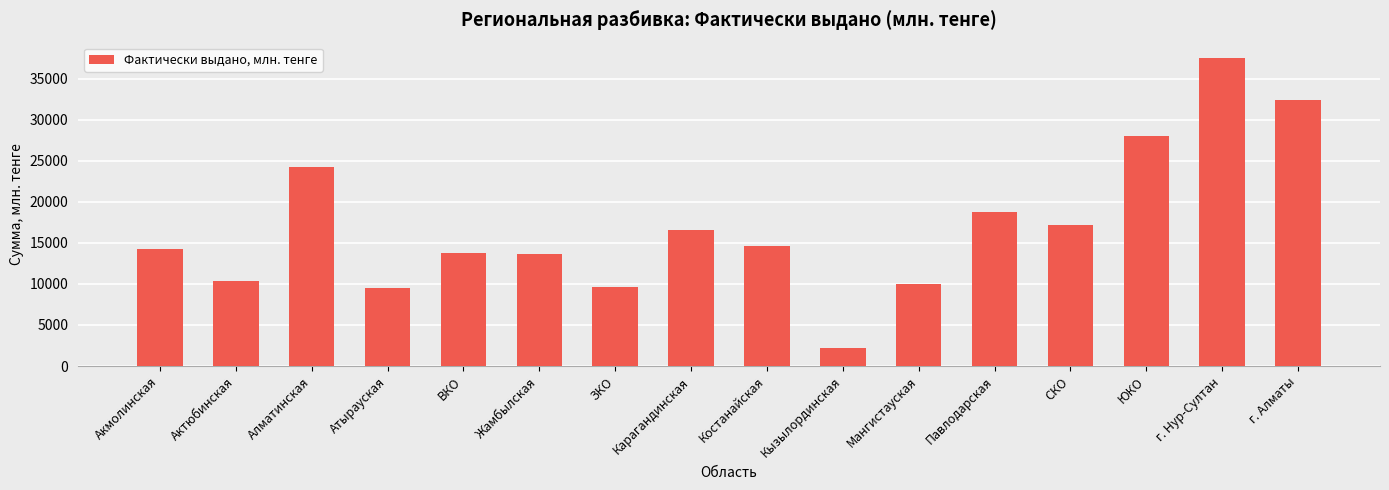

True or false: the data shows 32432.4 at г. Алматы.

True